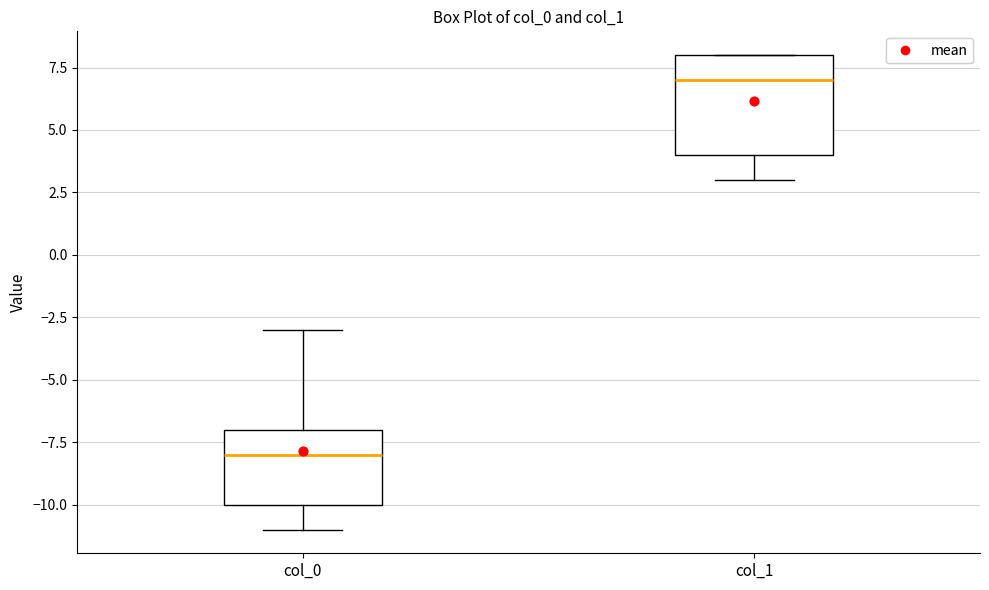

Reading left to right, transcribe this box plot: for each box, give where its median line is, the range the box spans, and where its two whiskers end, as read against the y-axis. The values are not printed on the chart, so give them approximately, as read against the axis.

col_0: median -8, box -10 to -7, whiskers -11 to -3
col_1: median 7, box 4 to 8, whiskers 3 to 8